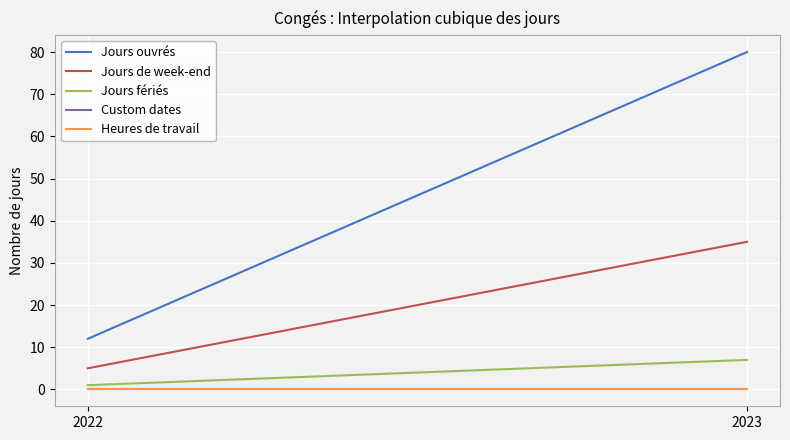

At how many categories does at least one series exceed 57?

1